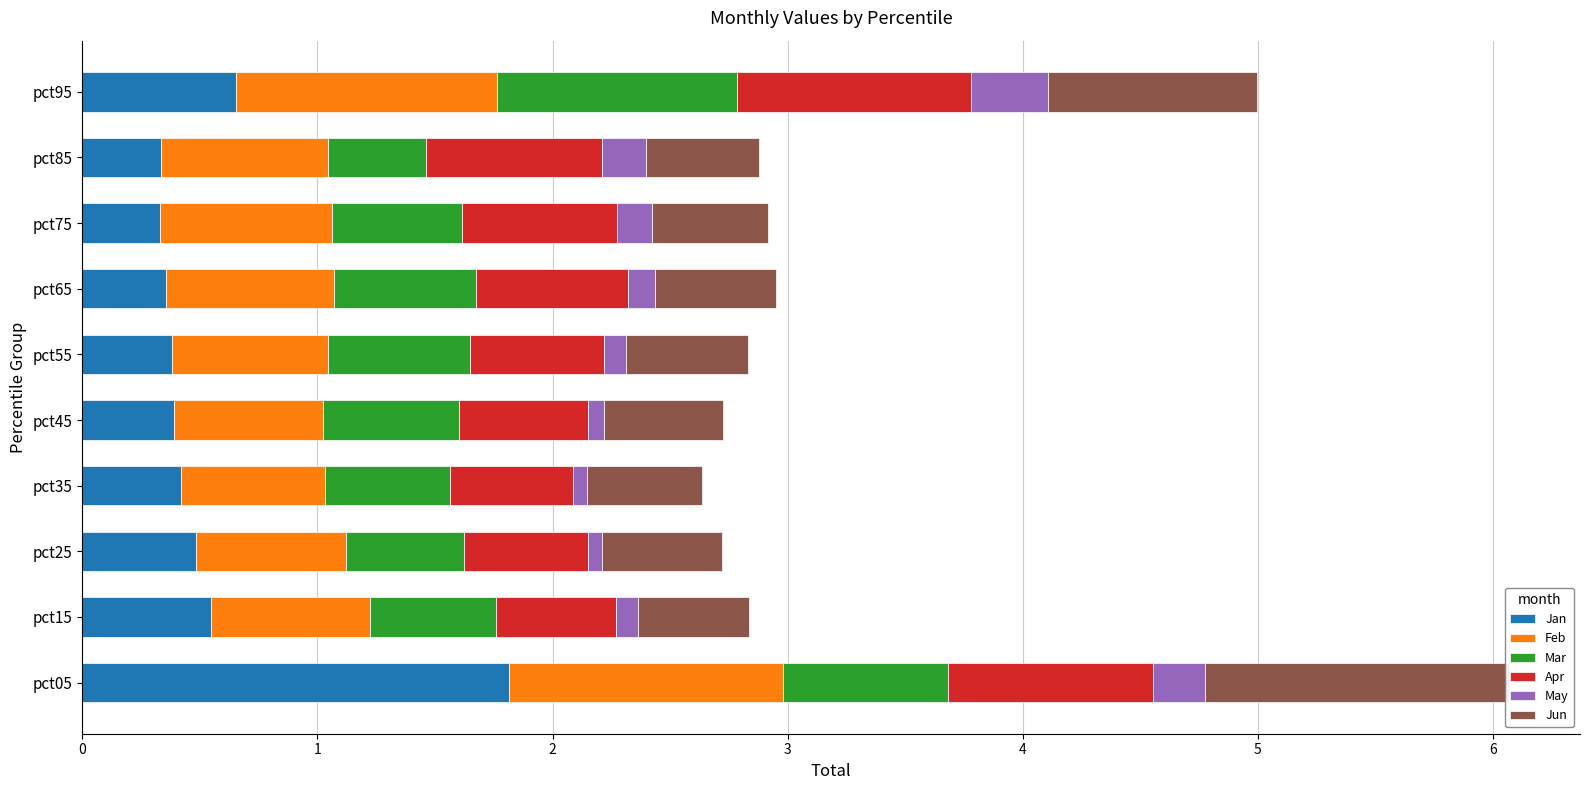

Is it true that Feb equals 0.7 at pct15?

True